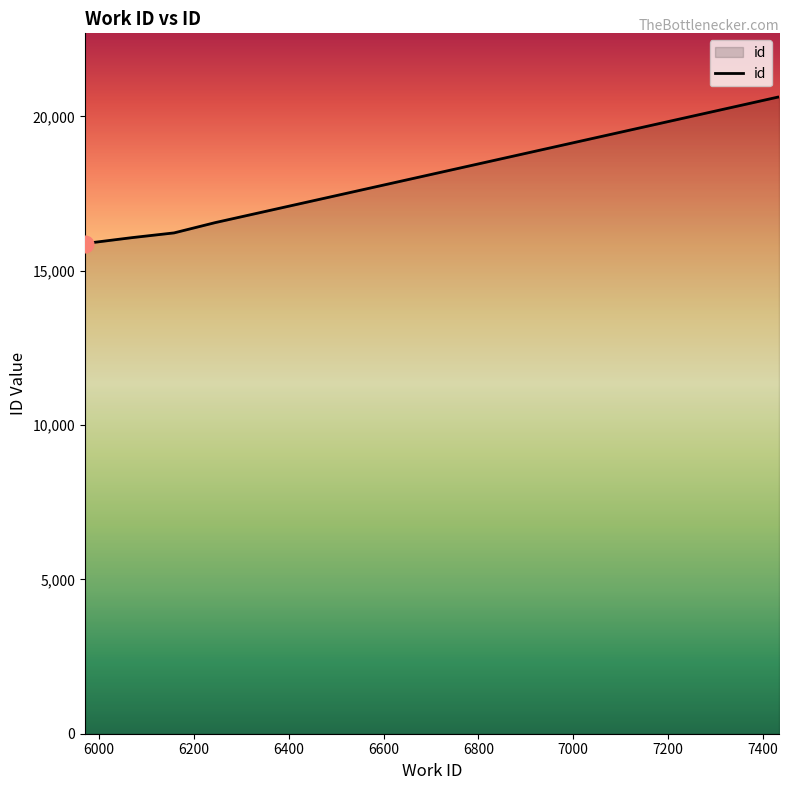

What is the average value?

17663